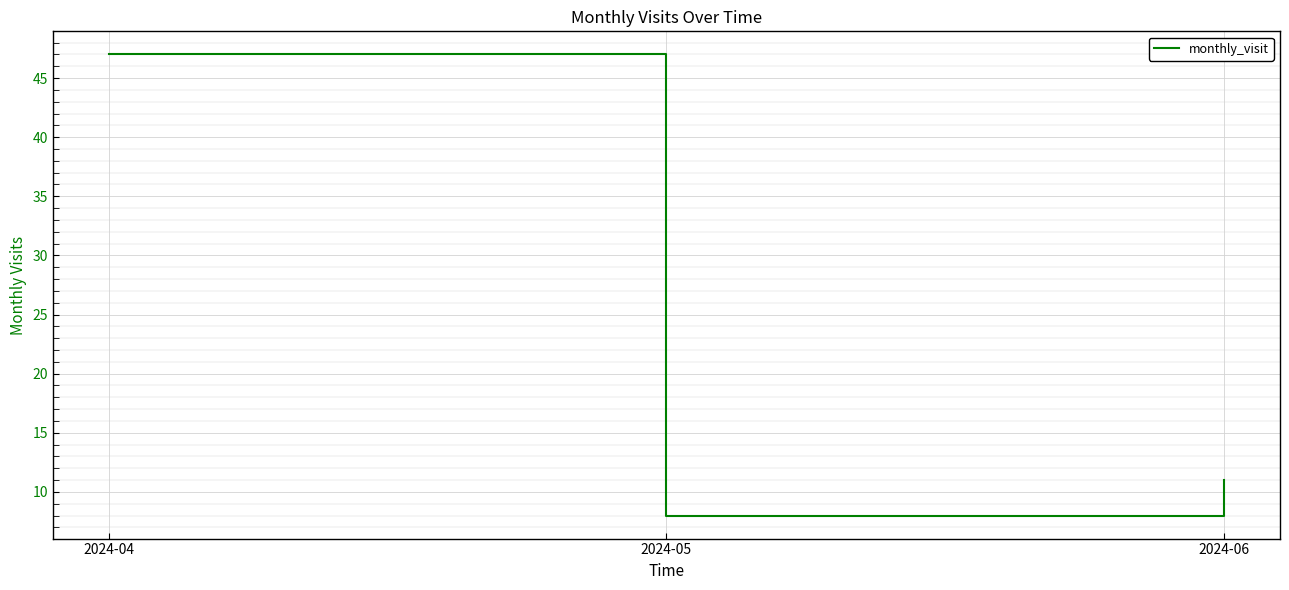

What is the difference between the values at 2024-05 and 2024-04?

39